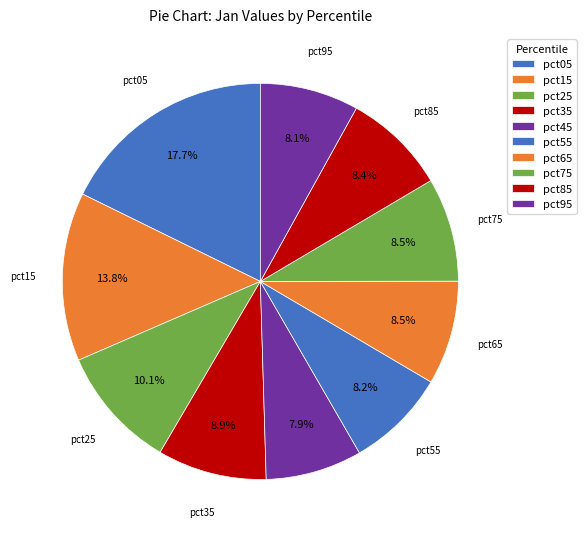

To the nearest percent, what portion does pct55 represent?

8%